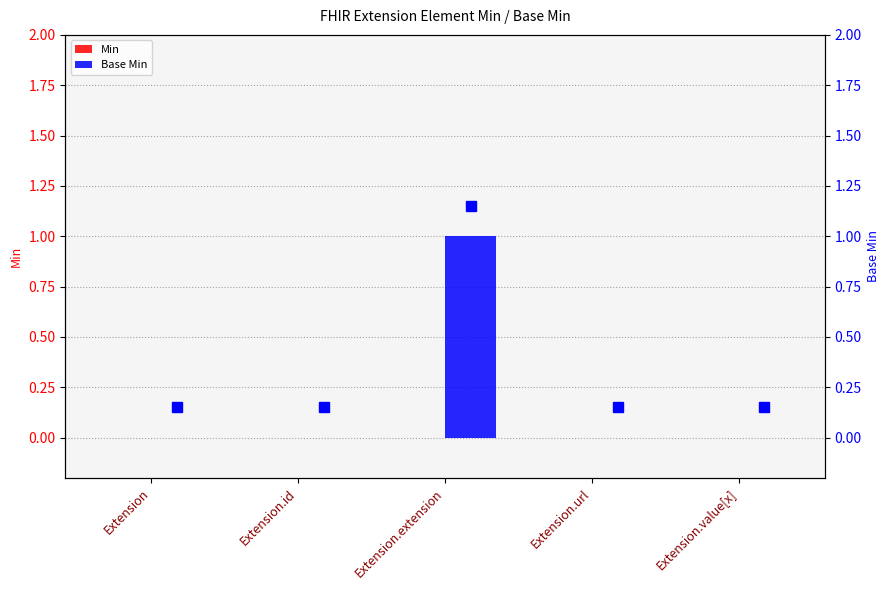

What is the label of the 5th bar from the right?

Extension